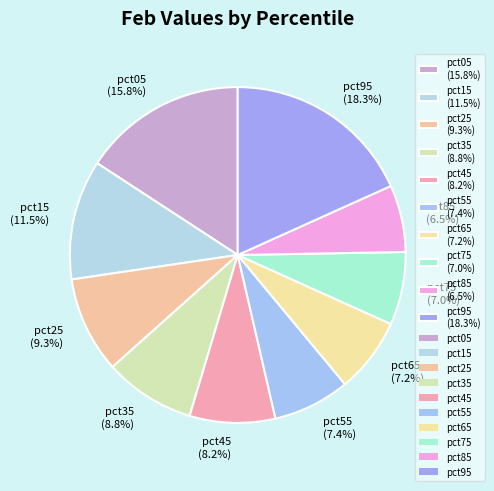

Which slice is the largest?

pct95